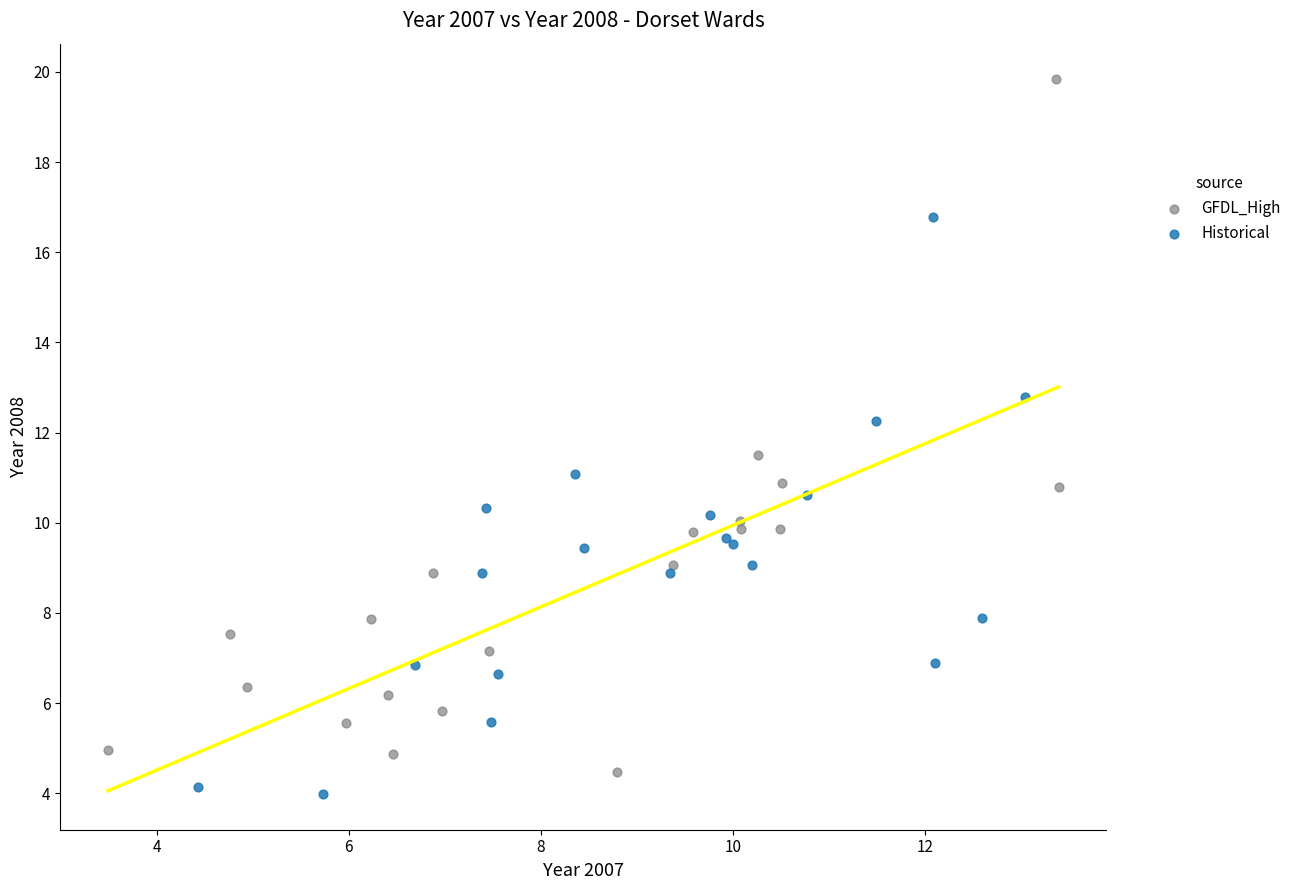

Which series has the largest Y range (max minus min)?

GFDL_High